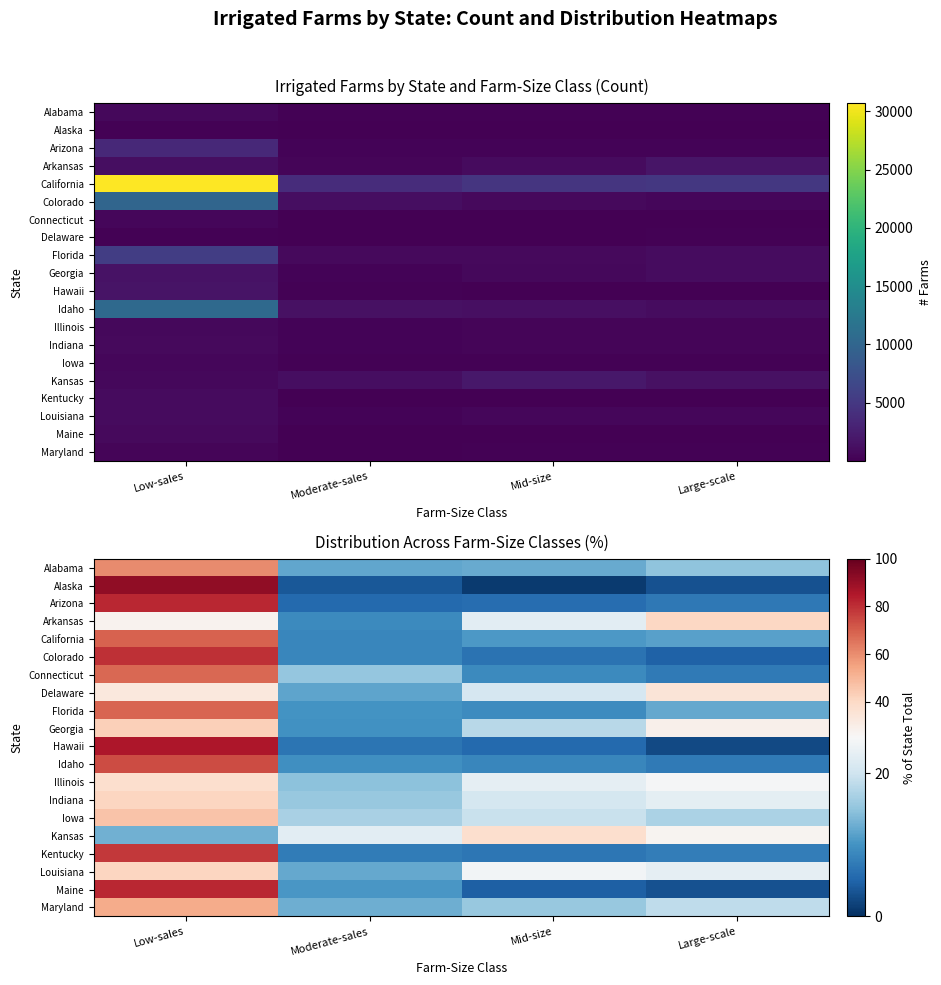

How many values in the Louisiana series are below 24?

2